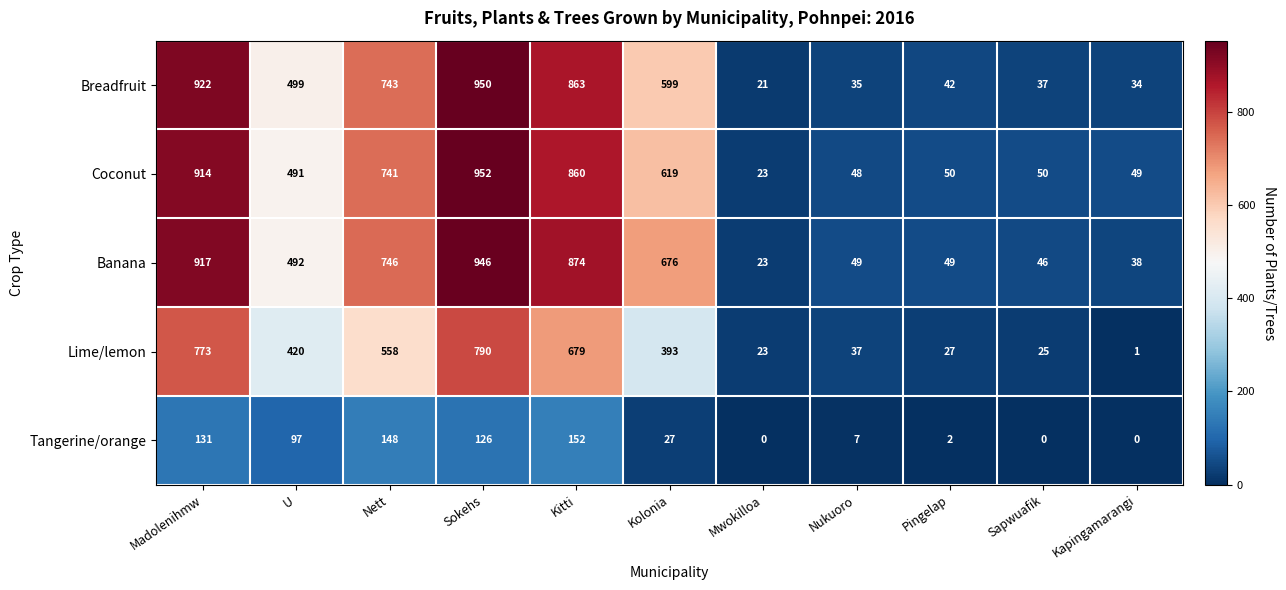

Which series has the largest total across all categories?

Banana